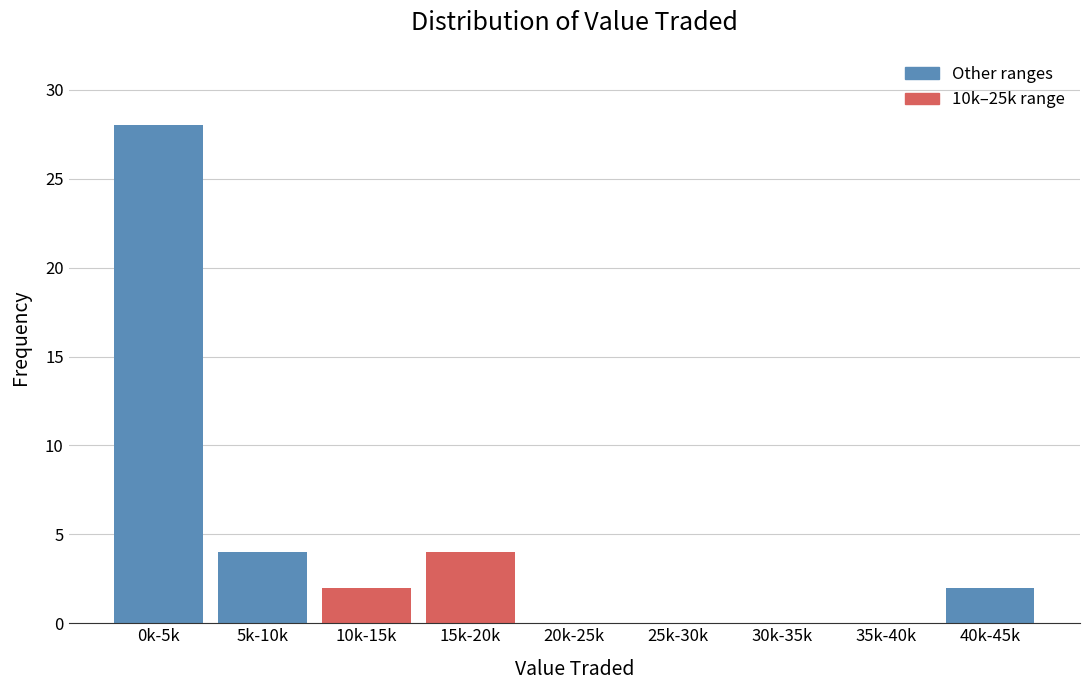

Reading left to right, what are all the values shown in this chart?

0k-5k=28	5k-10k=4	10k-15k=2	15k-20k=4	20k-25k=0	25k-30k=0	30k-35k=0	35k-40k=0	40k-45k=2